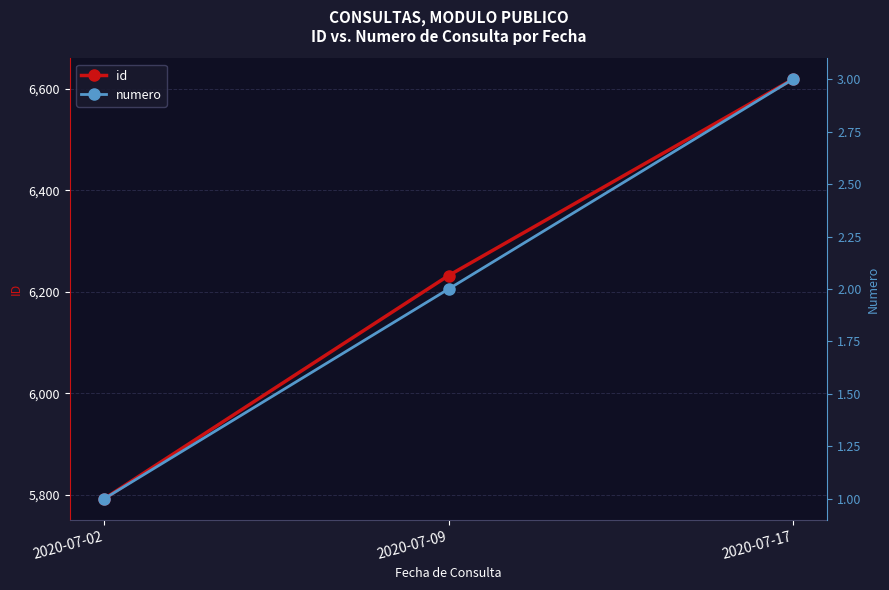

What are all the series names shown in the legend?

id, numero